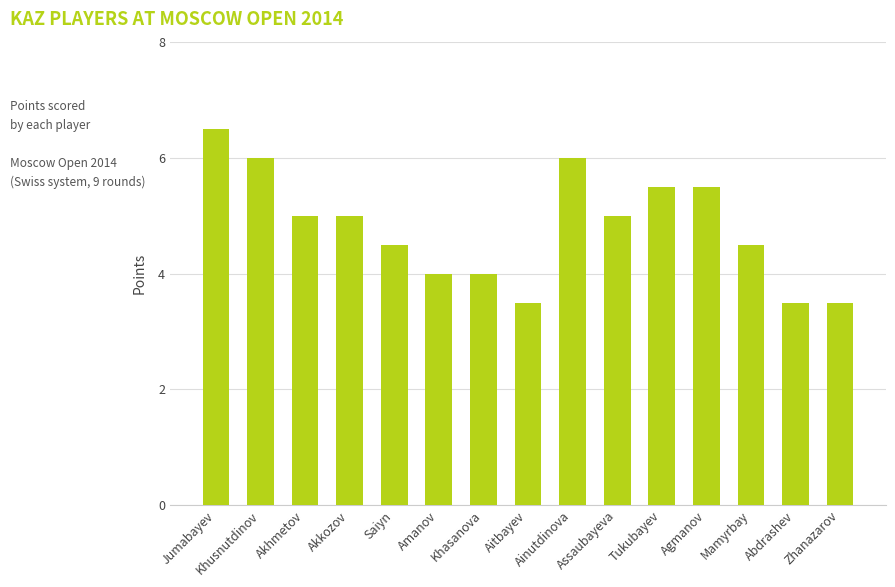

What is the difference between the values at Amanov and Aitbayev?

0.5